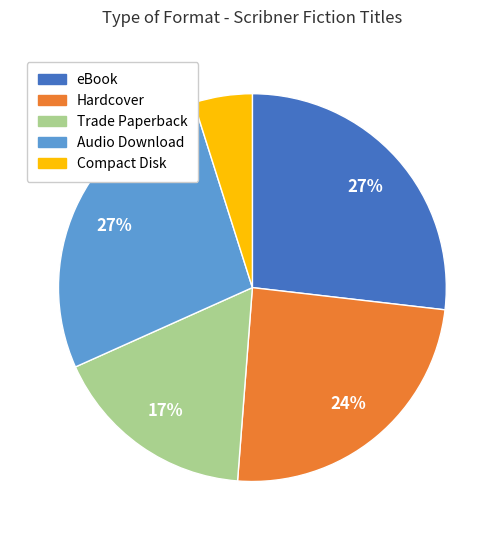

Which category has the smallest portion of the pie?

Compact Disk